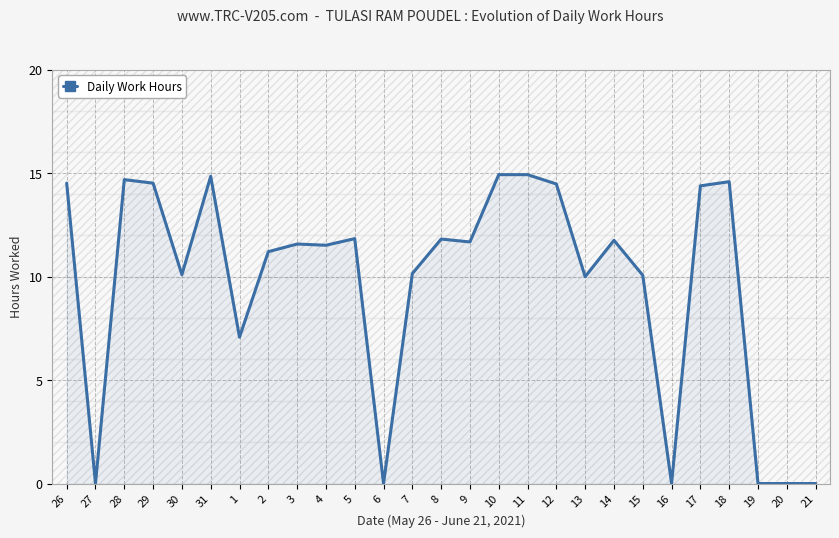

What is the difference between the maximum and minimum values?

14.9